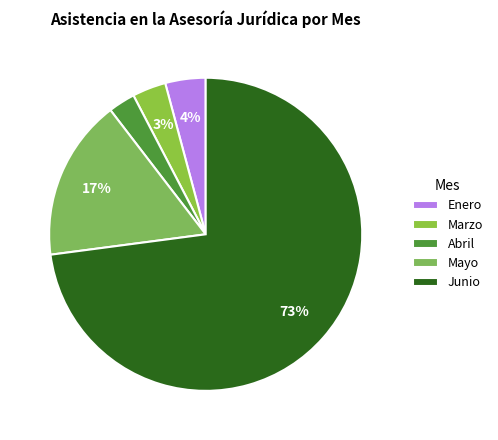

To the nearest percent, what is the difference between the largest and smallest slice percentages?

70%